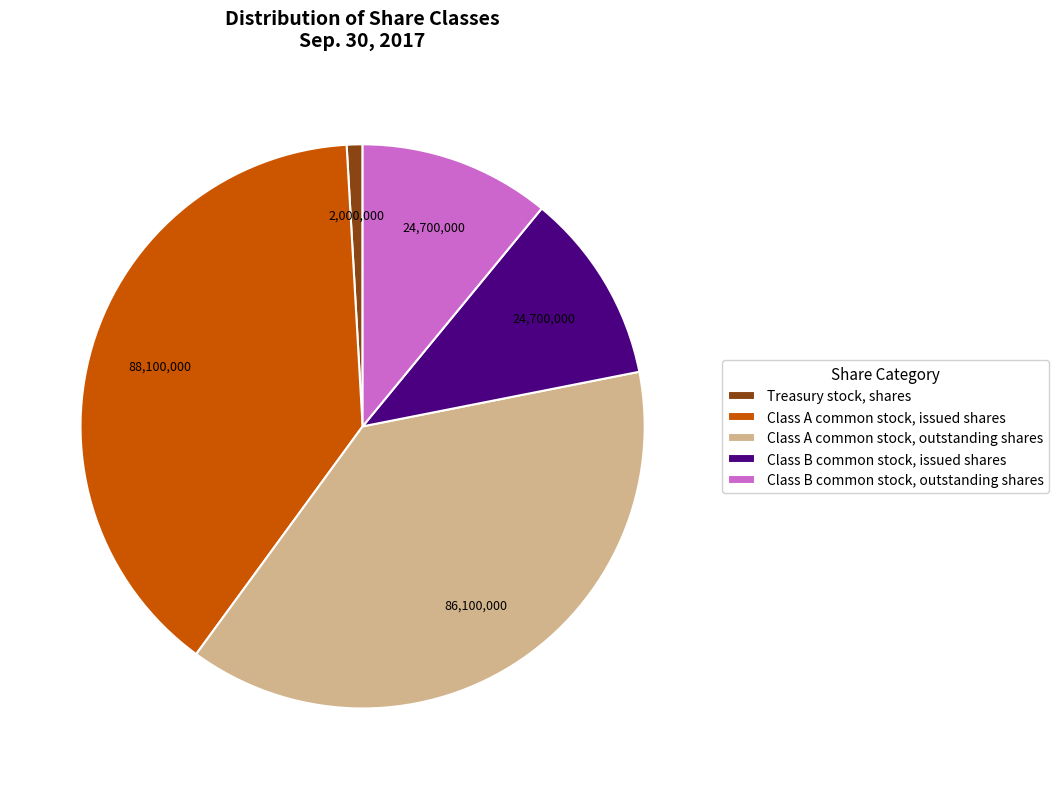

Count the number of slices in the pie.

5